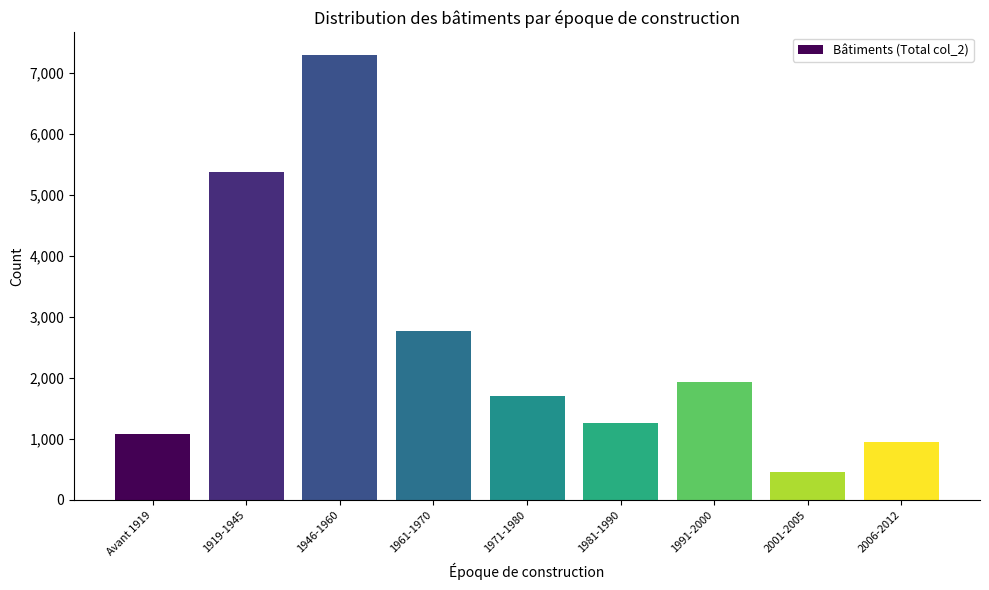

Reading right to left, extract all data points from this chart.

2006-2012=946	2001-2005=455	1991-2000=1934	1981-1990=1255	1971-1980=1706	1961-1970=2766	1946-1960=7300	1919-1945=5384	Avant 1919=1077